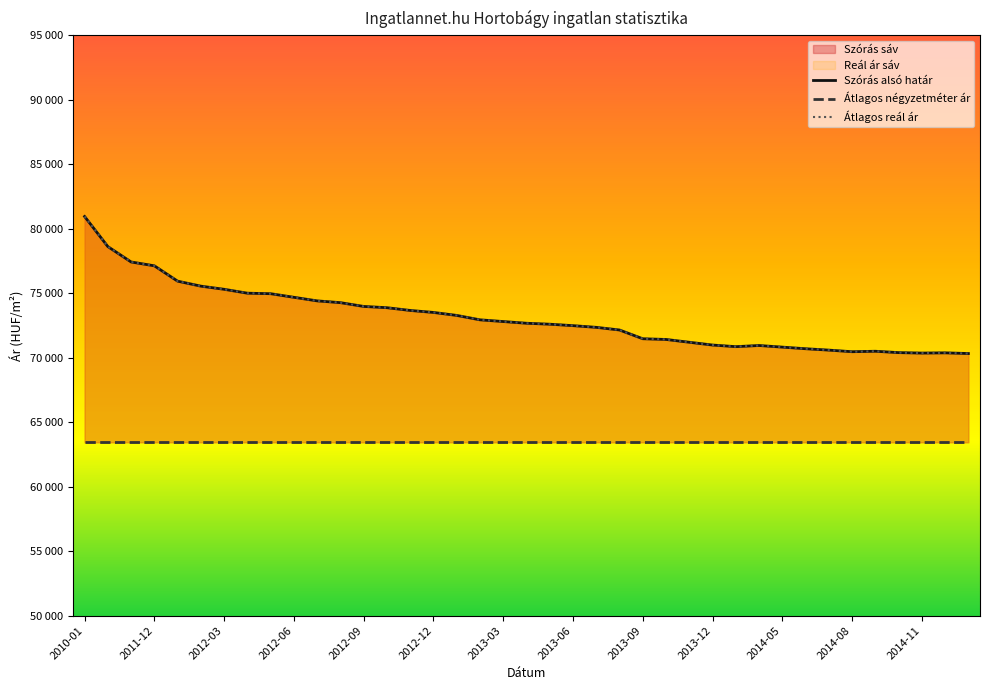

What is the label of the 29th point from the left?

2014-01